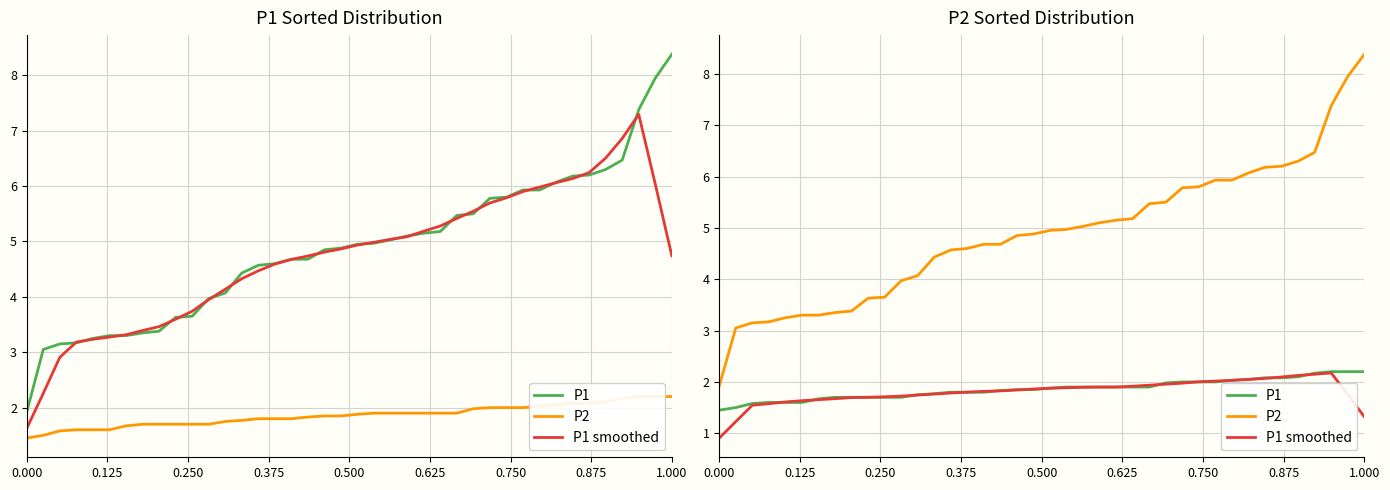

Reading left to right, what are all the values shown in this chart?

P1: 1.4	1.5	1.6	1.6	1.6	1.6	1.7	1.7	1.7	1.7	1.7	1.7	1.8	1.8	1.8	1.8	1.8	1.8	1.9	1.9	1.9	1.9	1.9	1.9	1.9	1.9	1.9	2.0	2.0	2.0	2.0	2.0	2.0	2.1	2.1	2.1	2.2	2.2	2.2	2.2
P2: 1.9	3.0	3.1	3.2	3.2	3.3	3.3	3.4	3.4	3.6	3.6	4.0	4.1	4.4	4.6	4.6	4.7	4.7	4.8	4.9	5.0	5.0	5.0	5.1	5.2	5.2	5.5	5.5	5.8	5.8	5.9	5.9	6.1	6.2	6.2	6.3	6.5	7.4	8.0	8.4
P1 smoothed: 0.9	1.2	1.5	1.6	1.6	1.6	1.7	1.7	1.7	1.7	1.7	1.7	1.7	1.8	1.8	1.8	1.8	1.8	1.8	1.9	1.9	1.9	1.9	1.9	1.9	1.9	1.9	2.0	2.0	2.0	2.0	2.0	2.0	2.1	2.1	2.1	2.1	2.2	1.8	1.3